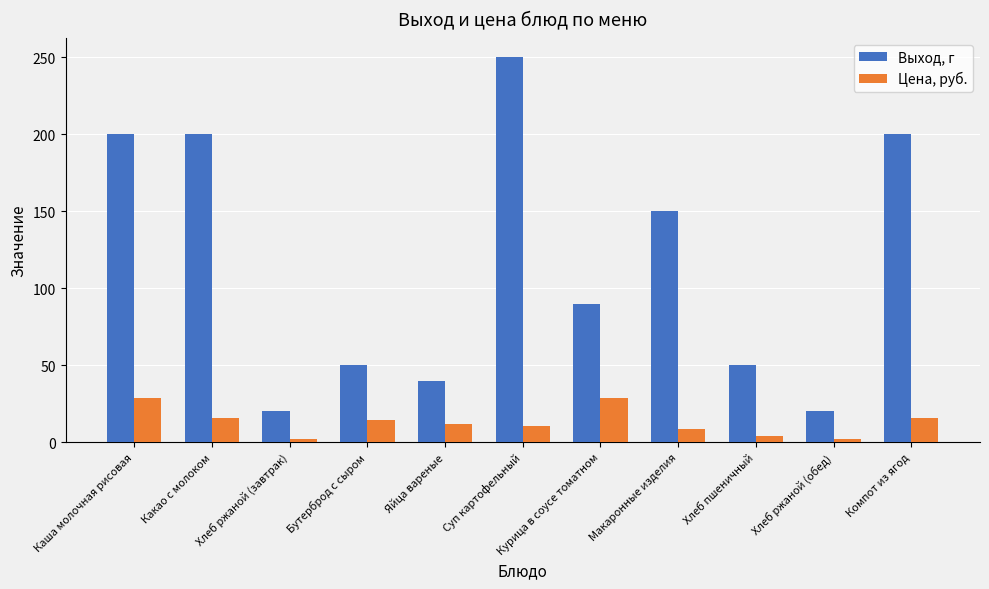

Which series has the largest total across all categories?

Выход, г